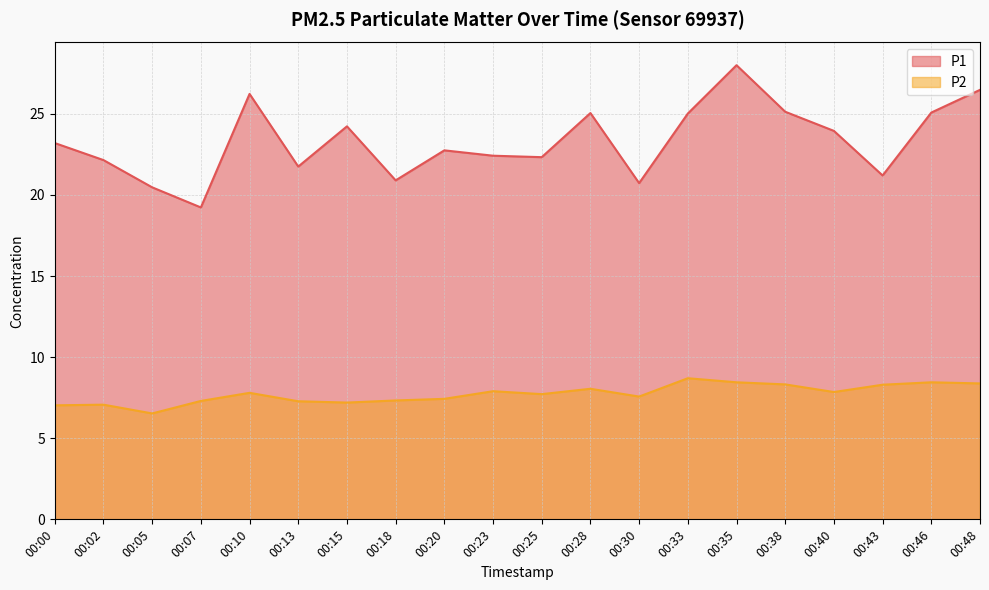

Does the chart have visible grid lines?

Yes